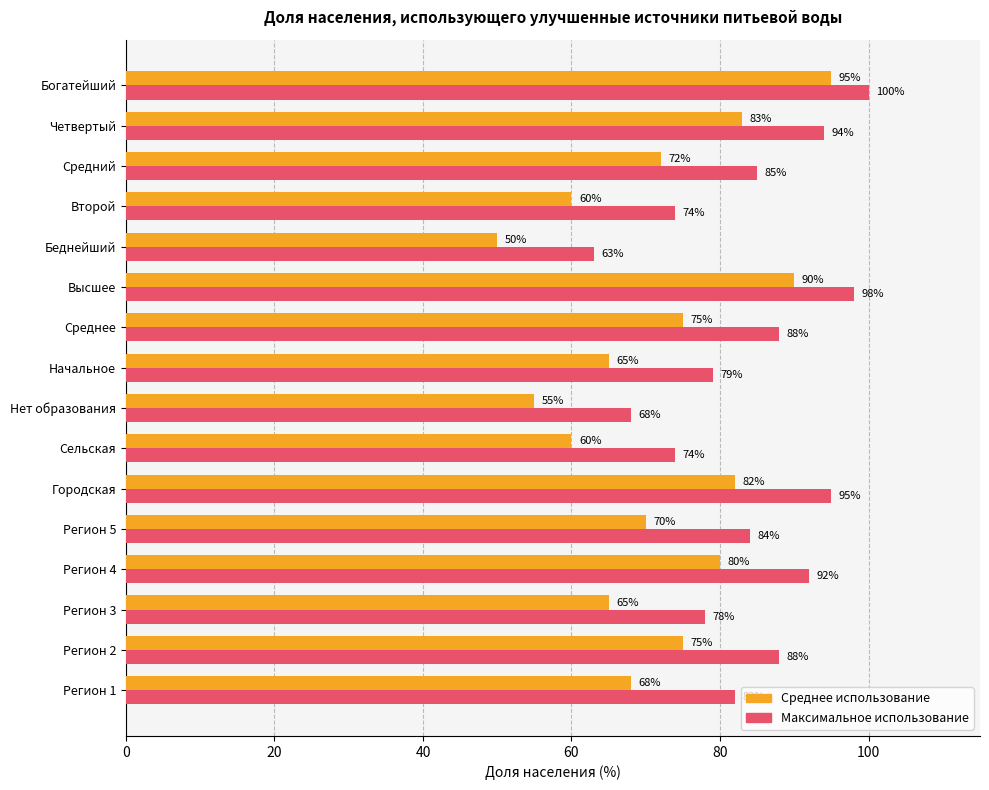

The Среднее использование series shows 60 at Сельская. True or false?

True